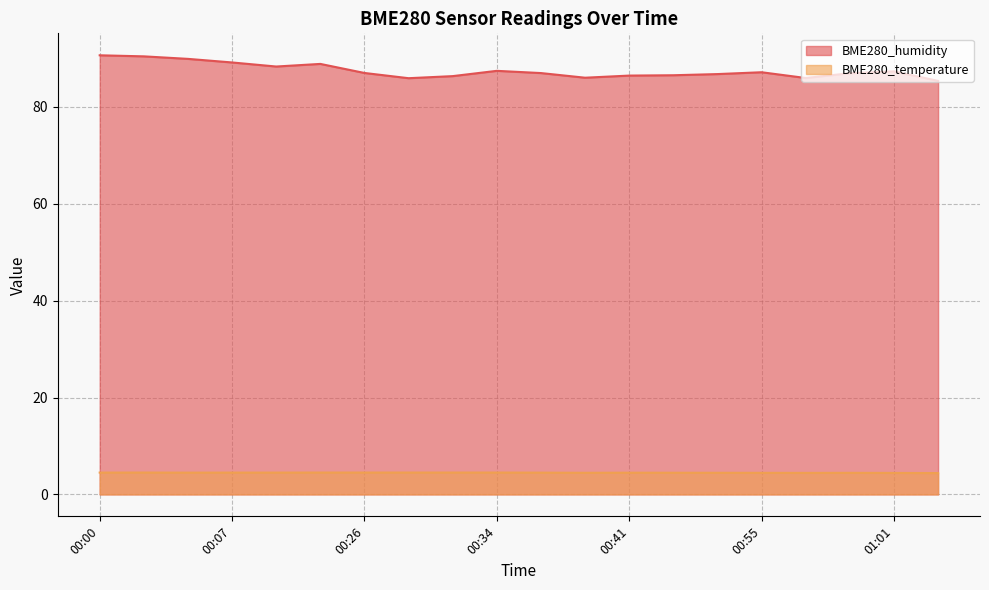

Which category has the lowest value across all series?

01:04